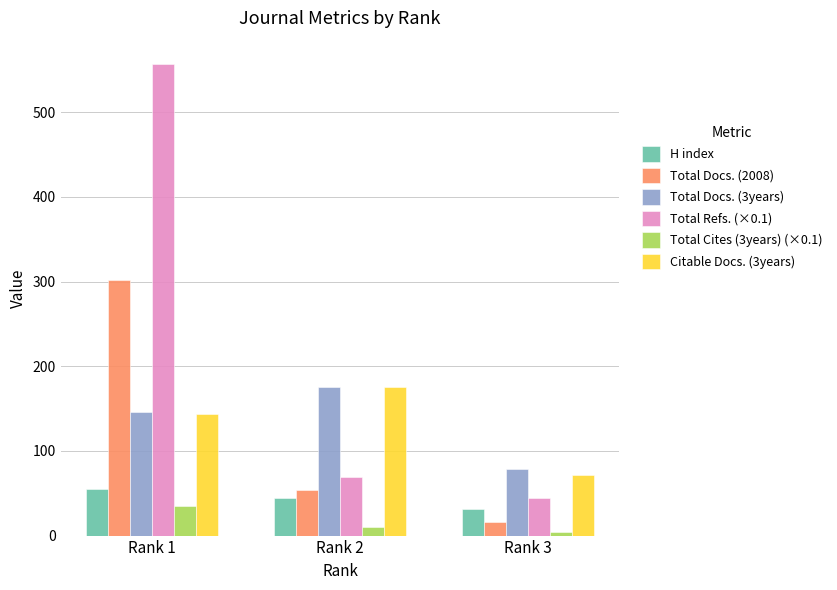

Which series has the largest range (max minus min)?

Total Refs. (×0.1)